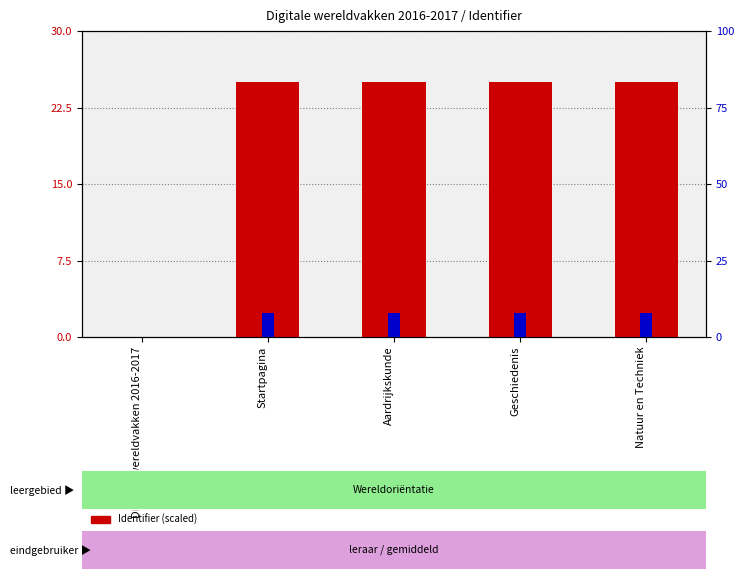

Count the number of categories in the chart.

5